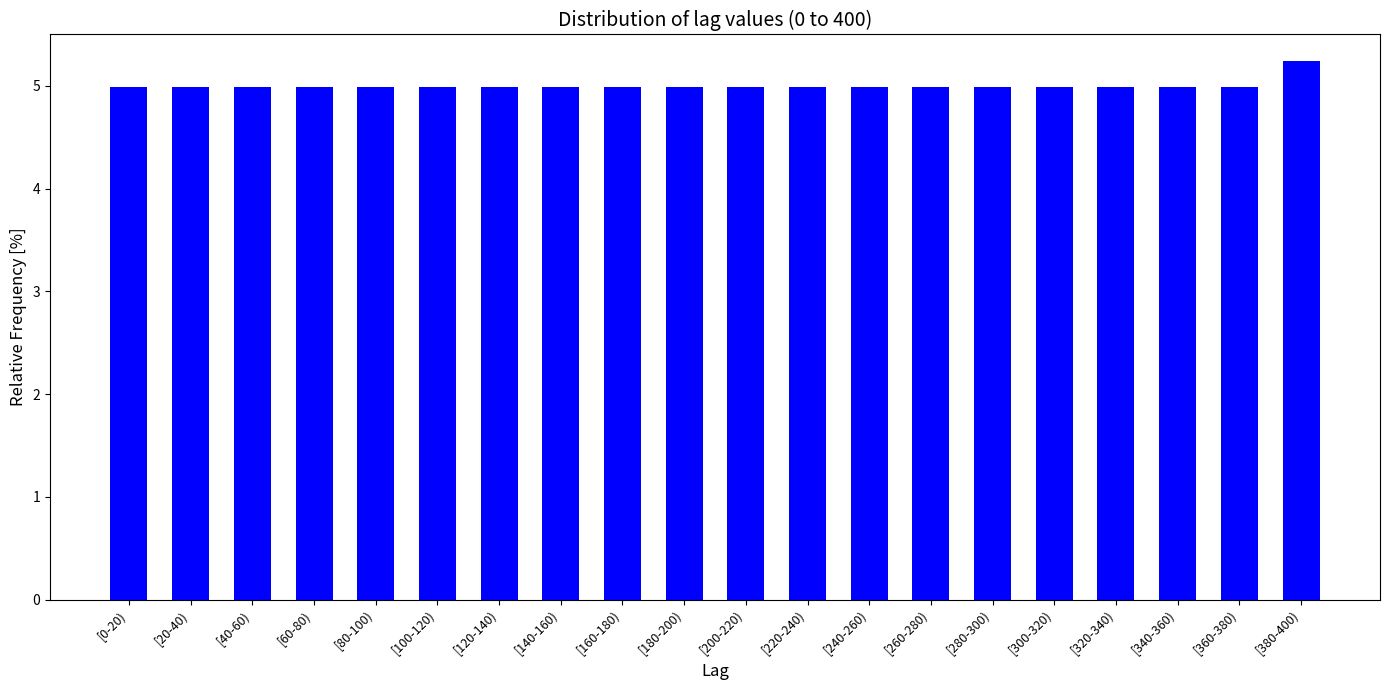

Reading left to right, transcribe all the data shown in this chart.

[0-20)=5.0	[20-40)=5.0	[40-60)=5.0	[60-80)=5.0	[80-100)=5.0	[100-120)=5.0	[120-140)=5.0	[140-160)=5.0	[160-180)=5.0	[180-200)=5.0	[200-220)=5.0	[220-240)=5.0	[240-260)=5.0	[260-280)=5.0	[280-300)=5.0	[300-320)=5.0	[320-340)=5.0	[340-360)=5.0	[360-380)=5.0	[380-400)=5.2